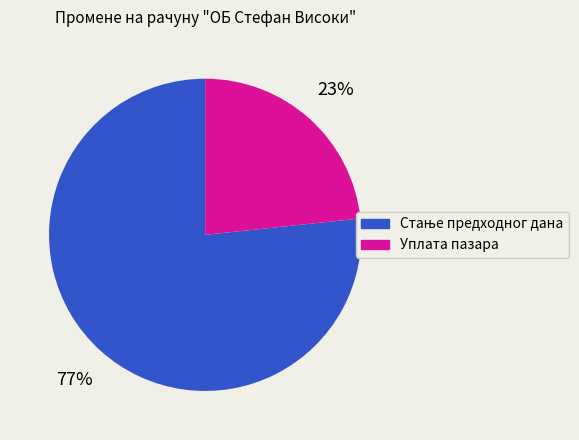

What is the smallest slice in the pie chart?

Уплата пазара